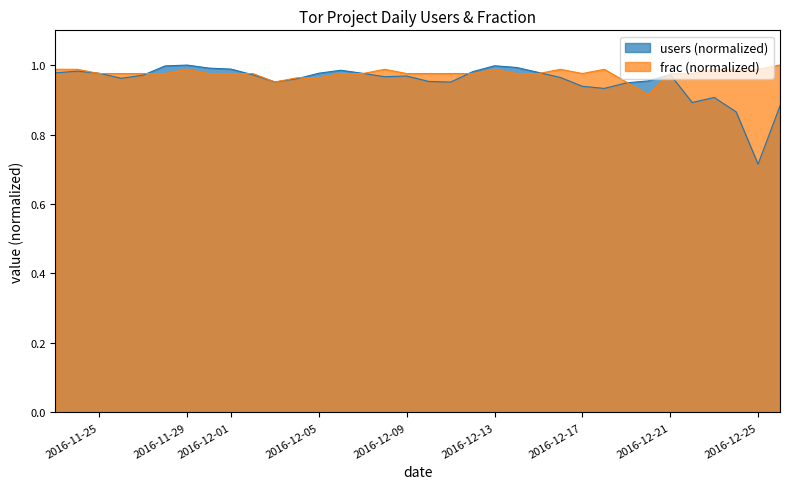

True or false: frac (normalized) has a value of 1.4 at 2016-12-01.

False